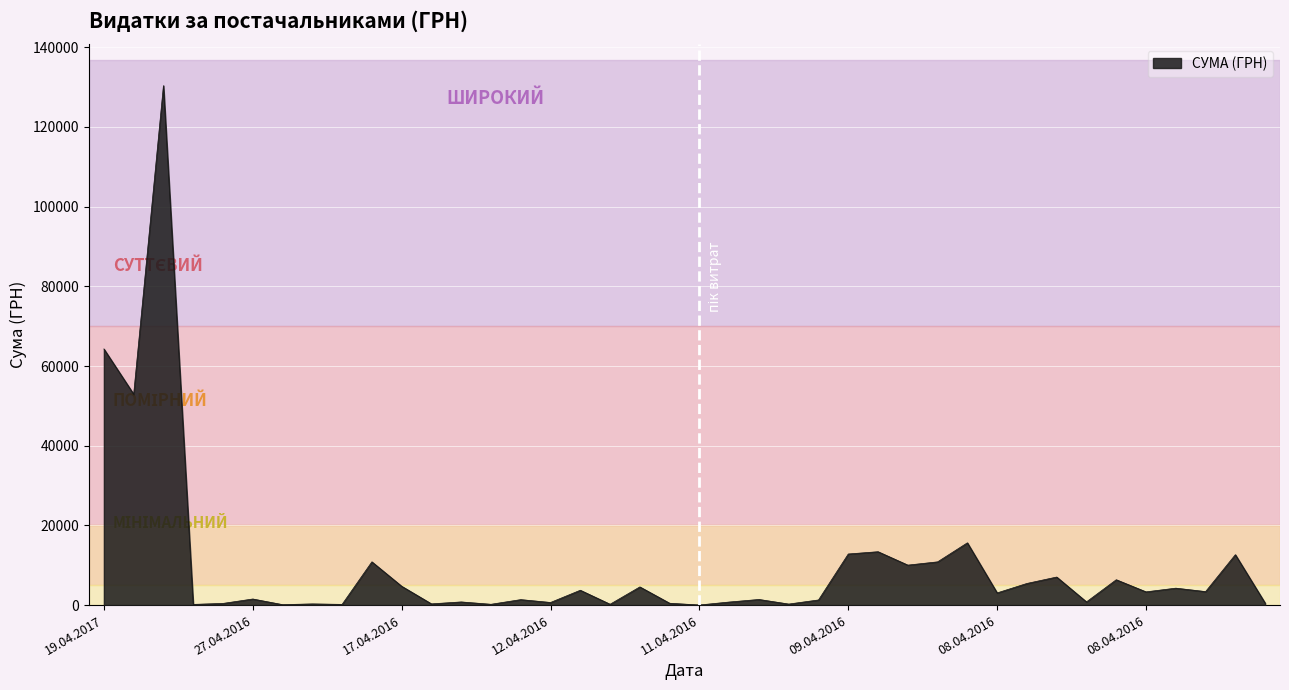

What is the greatest value displayed?

130379.7